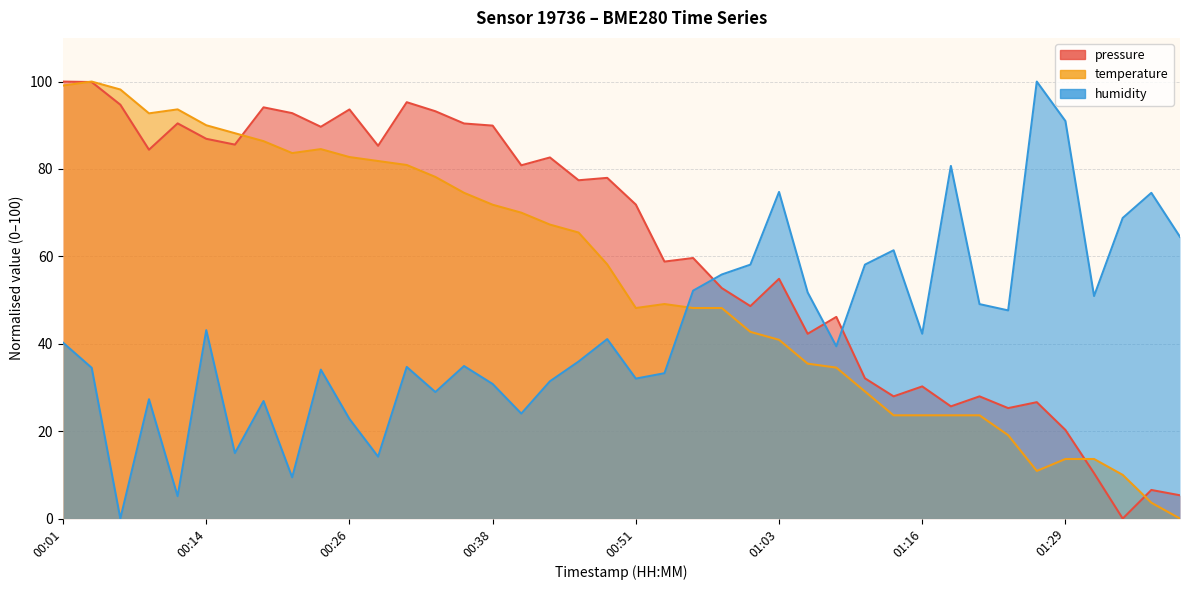

List the labels in order of pressure value, largest first.

00:01, 00:04, 00:31, 00:06, 00:19, 00:26, 00:33, 00:21, 00:11, 00:36, 00:38, 00:23, 00:14, 00:16, 00:28, 00:09, 00:43, 00:41, 00:48, 00:46, 00:51, 00:55, 00:53, 01:03, 00:58, 01:00, 01:08, 01:06, 01:11, 01:16, 01:13, 01:21, 01:26, 01:18, 01:23, 01:29, 01:41, 01:46, 01:48, 01:43